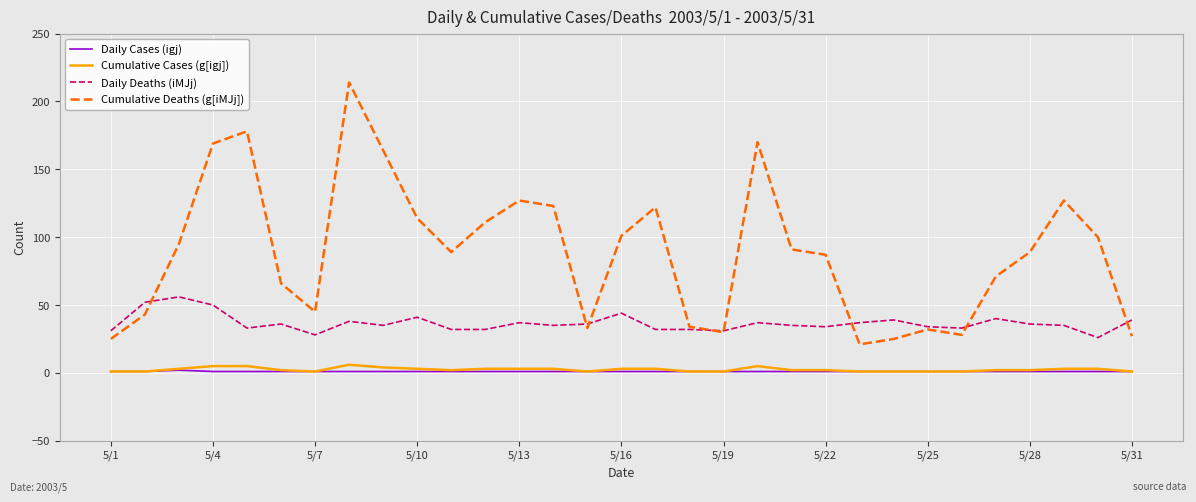

Which series has the largest range (max minus min)?

Cumulative Deaths (g[iMJj])